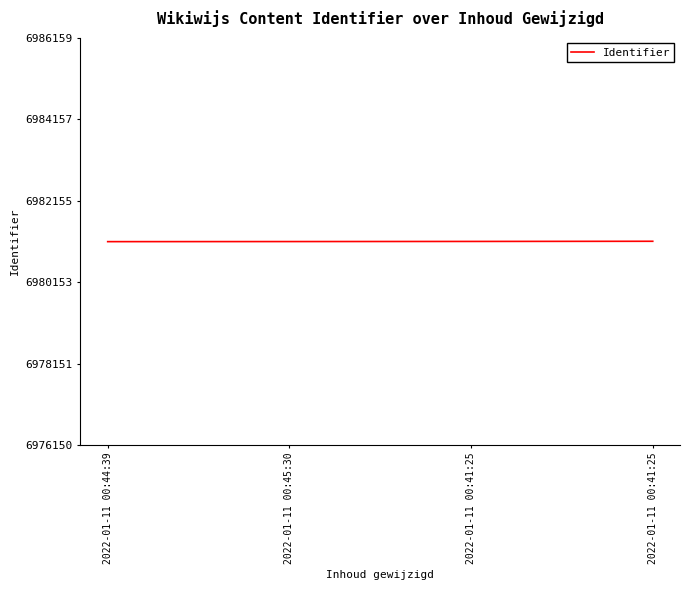

What is the difference between the maximum and minimum values?

9